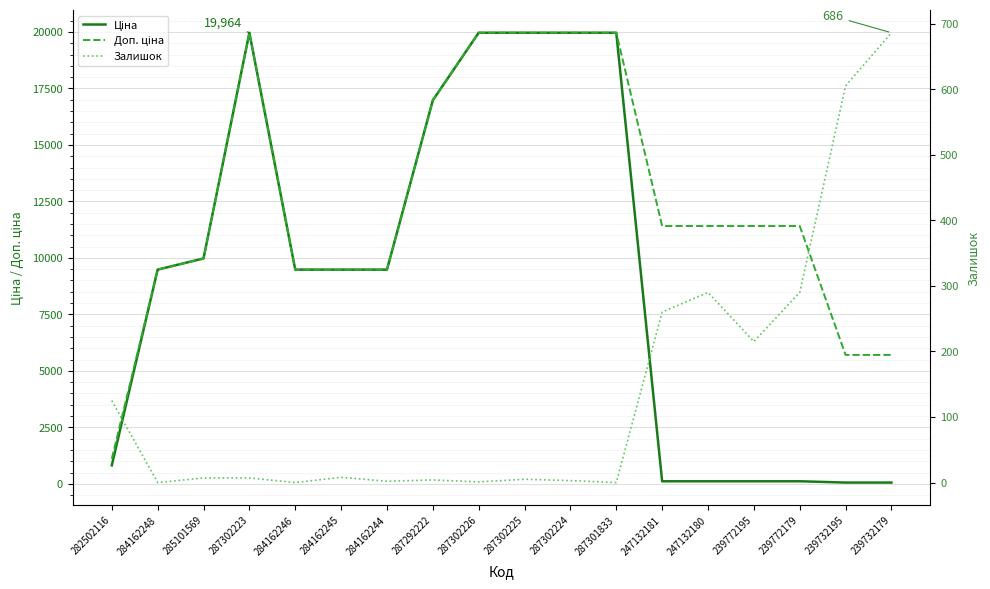

What is the total value across all series at 287302223?

39935.3